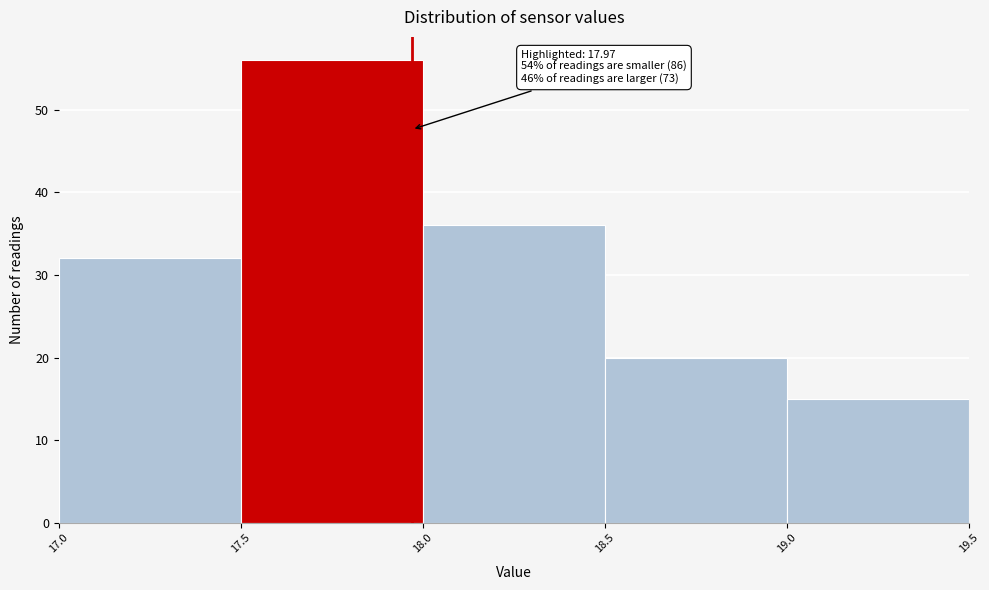

Over which range of the x-axis is the bar tallest?

17.5 to 18.0